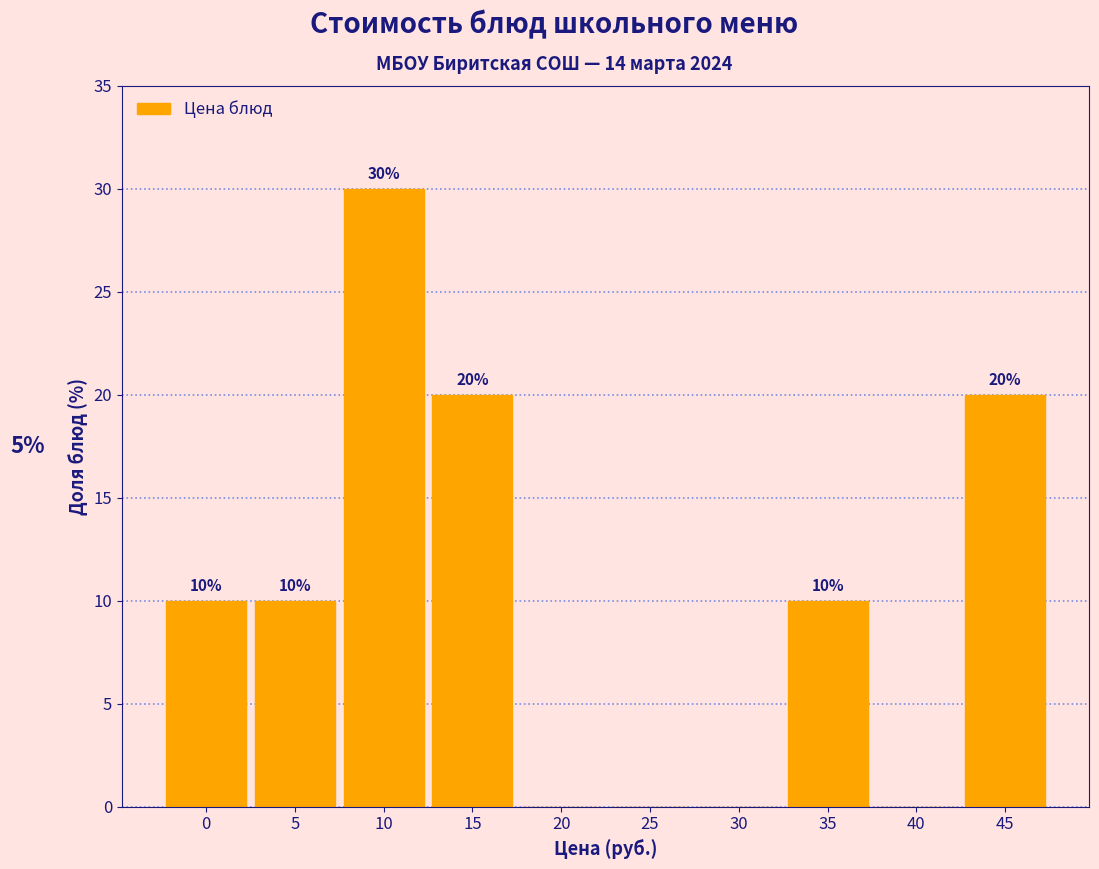

Reading left to right, list all the values displayed in this chart.

0=10	5=10	10=30	15=20	20=0	25=0	30=0	35=10	40=0	45=20